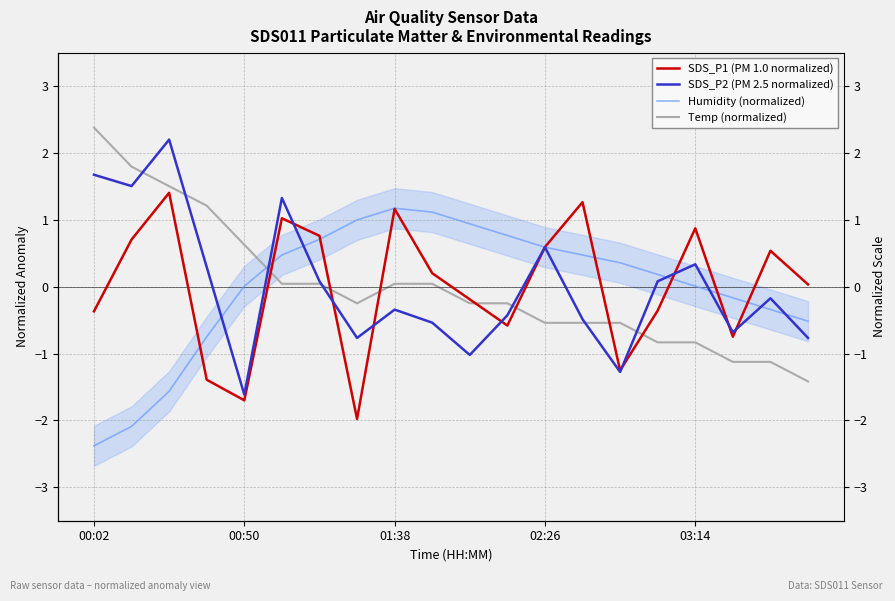

What is the difference between the maximum and minimum values in the Humidity (normalized) series?

3.6